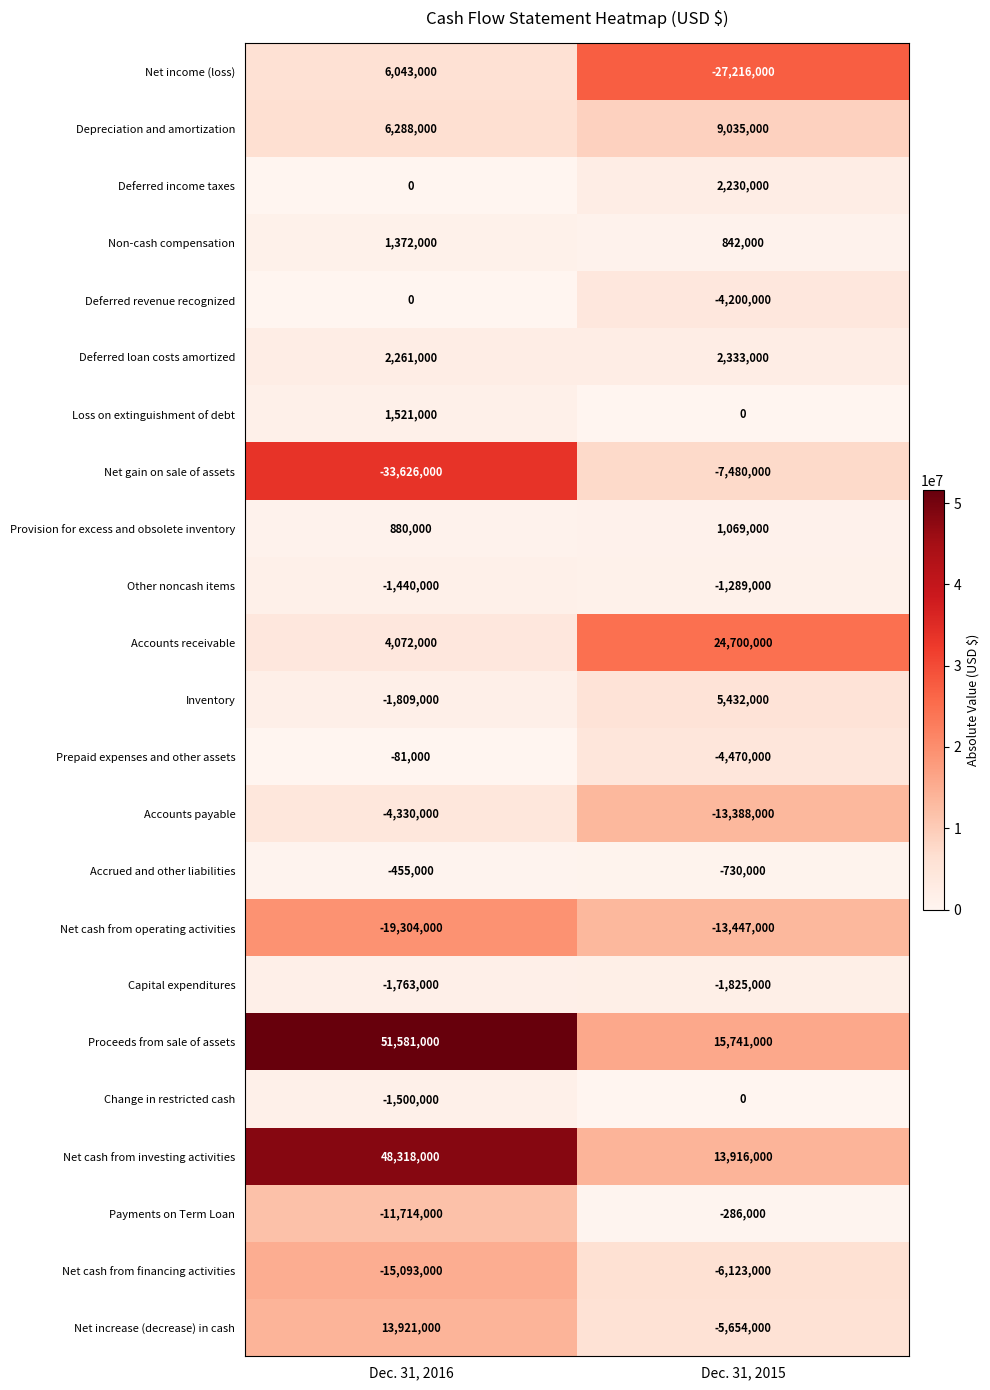

The Deferred loan costs amortized series shows 1110338 at Dec. 31, 2015. True or false?

False